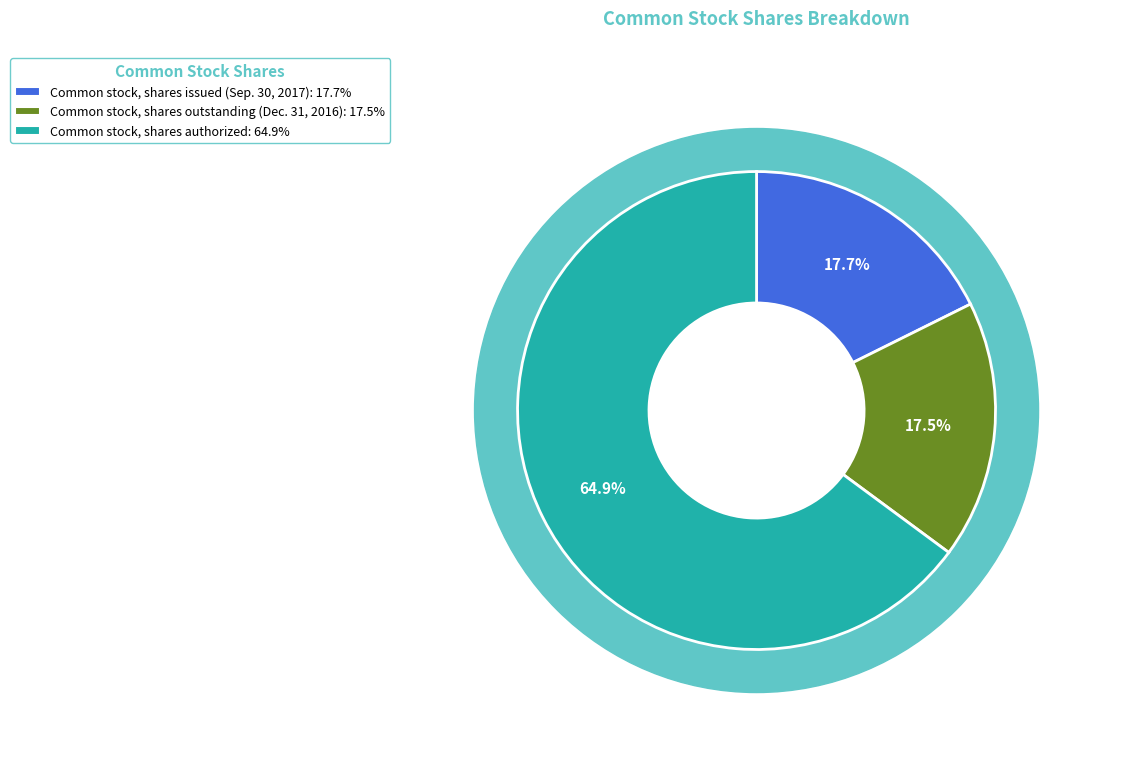

The Common stock, shares authorized slice represents 65% of the pie. True or false?

True